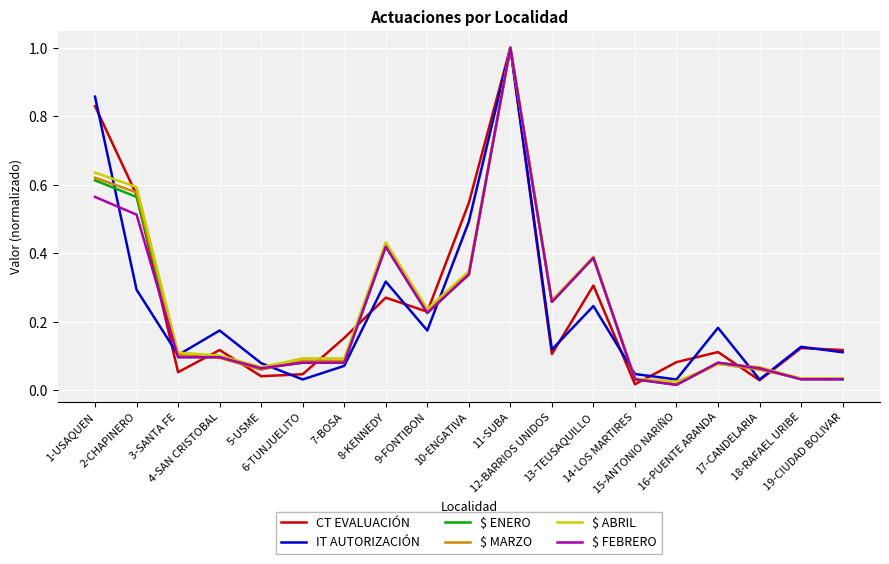

What is the highest value of the $ FEBRERO series?

1.0